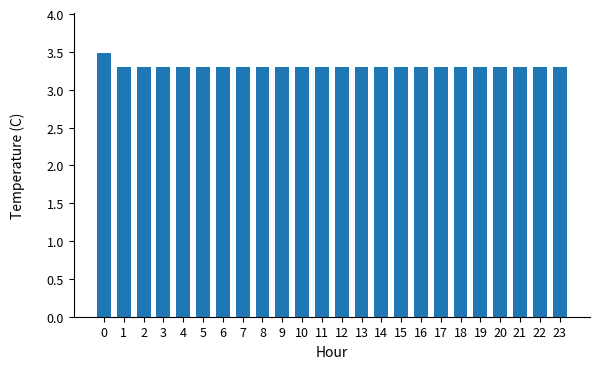

Is it true that the value at 22 is 3.3?

True